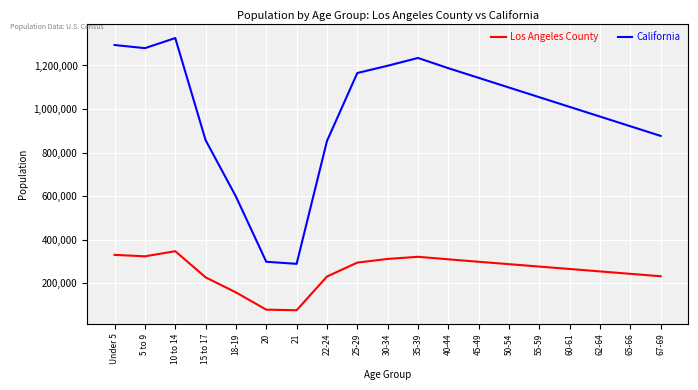

Which series has the largest range (max minus min)?

California